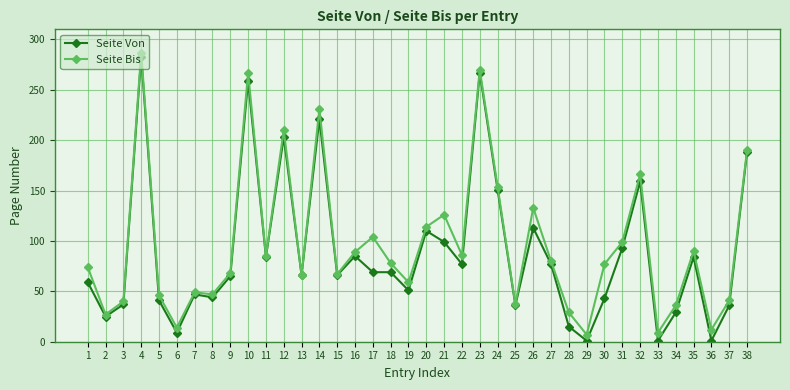

Where is the first local minimum for Seite Bis?

2